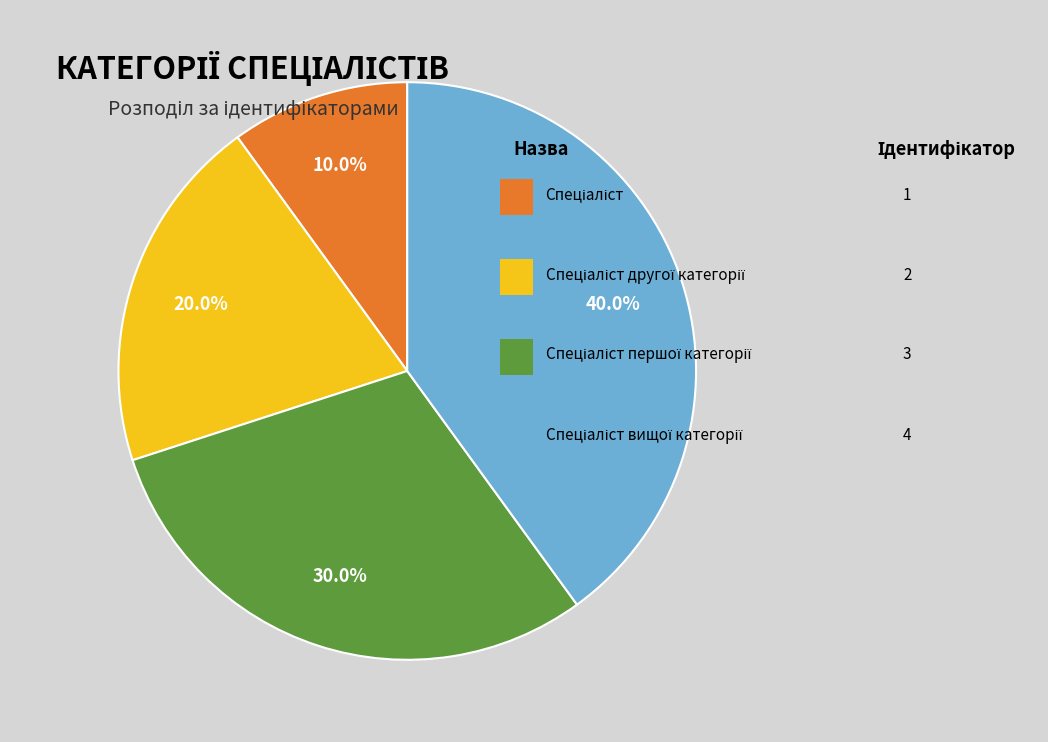

Is there a majority slice in this chart?

No